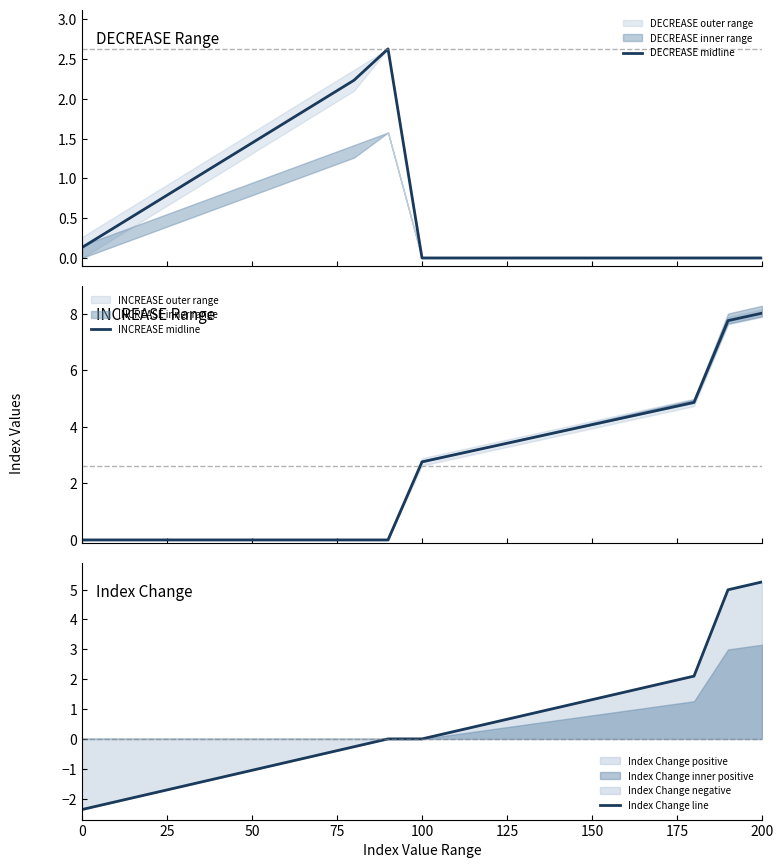

The Index Change line series shows 0.0 at 100. True or false?

True